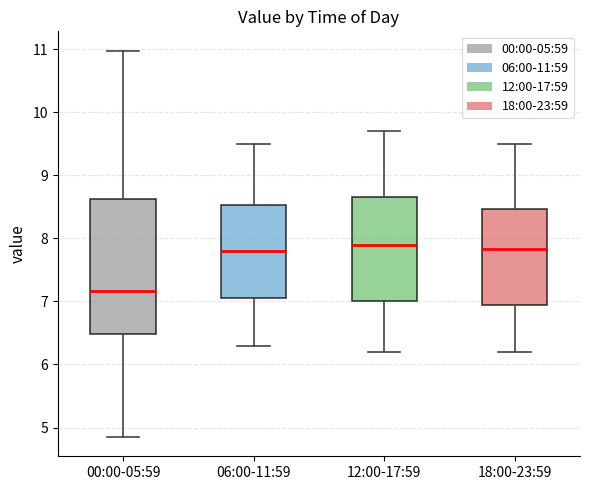

Which box is the tallest, from its lower edge to its upper edge?

00:00-05:59